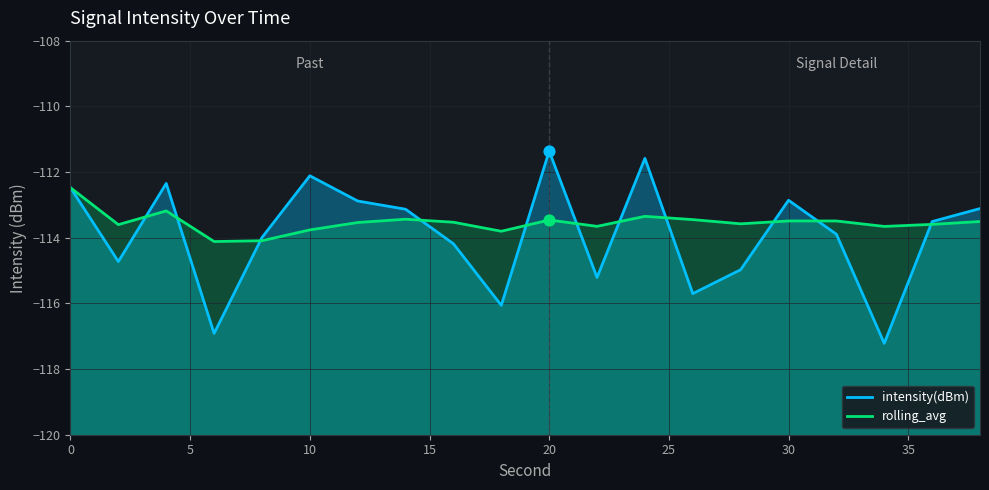

Is the value of rolling_avg at 18 greater than the value of intensity(dBm) at 13?

Yes